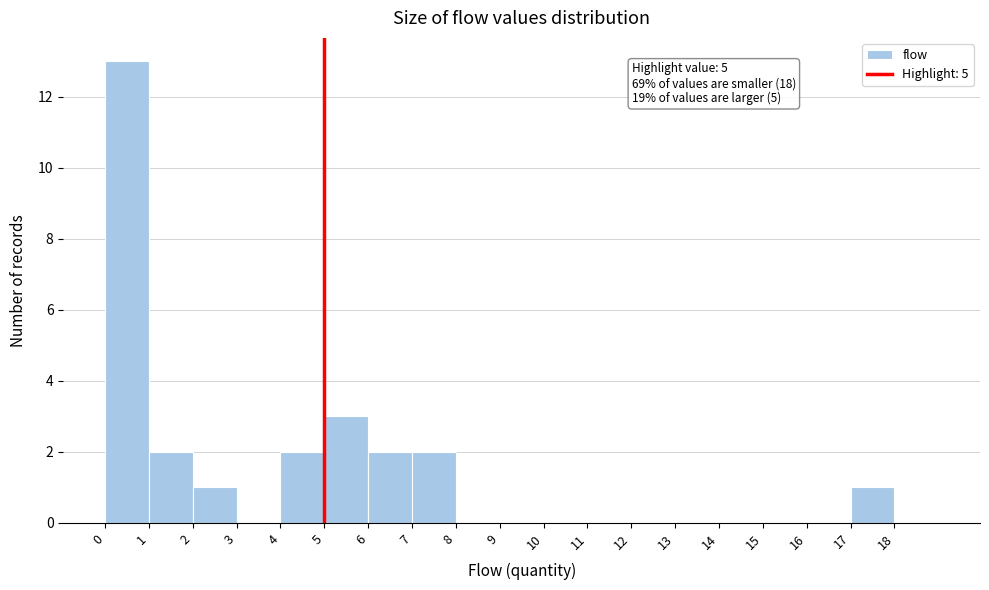

Which range on the x-axis has the tallest bar?

0 to 1